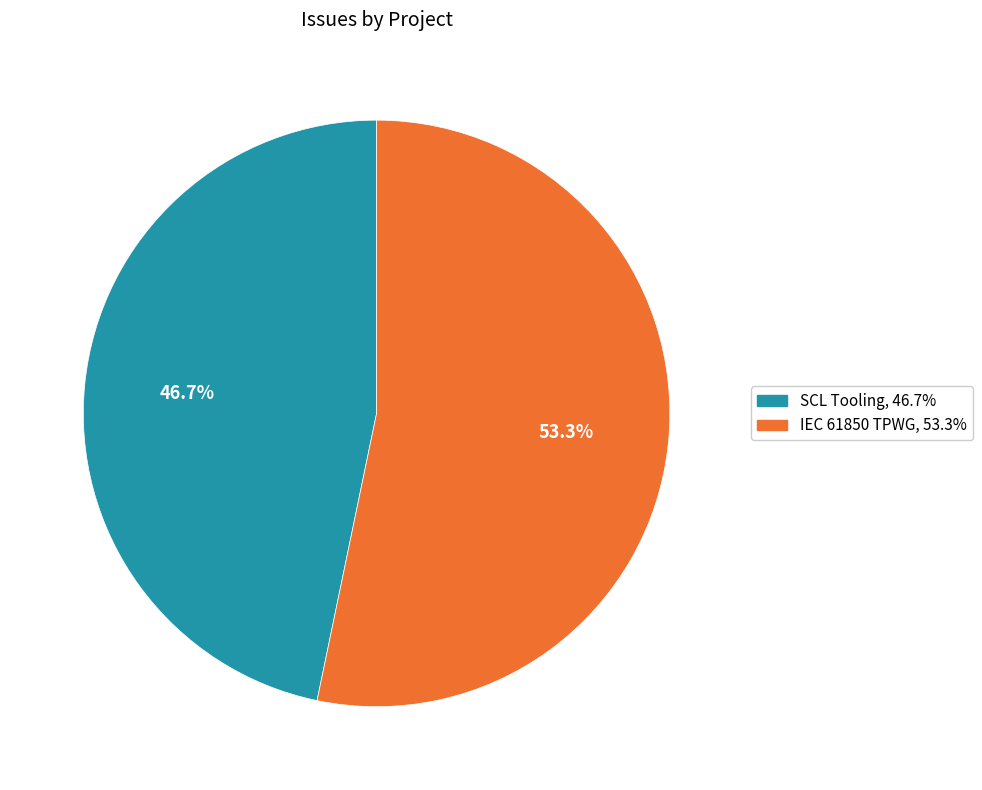

The SCL Tooling slice represents 47% of the pie. True or false?

True